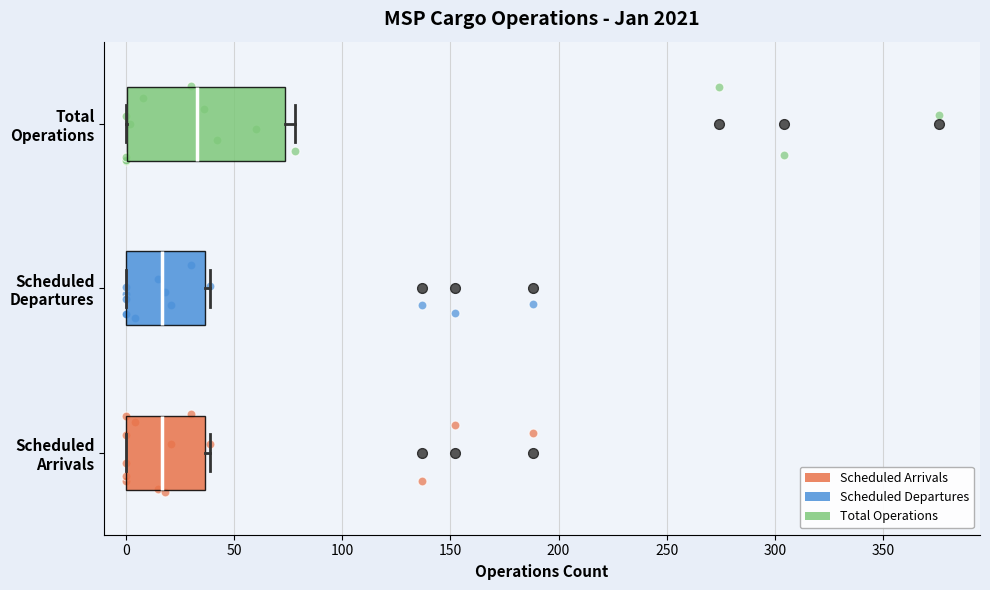

Reading bottom to top, transcribe this box plot: for each box, give where its median line is, the range the box spans, and where its two whiskers end, as read against the x-axis. The values are not printed on the chart, so give them approximately, as read against the axis.

Scheduled Arrivals: median 15, box 0 to 35, whiskers 0 to 40
Scheduled Departures: median 15, box 0 to 35, whiskers 0 to 40
Total Operations: median 35, box 0 to 75, whiskers 0 to 80